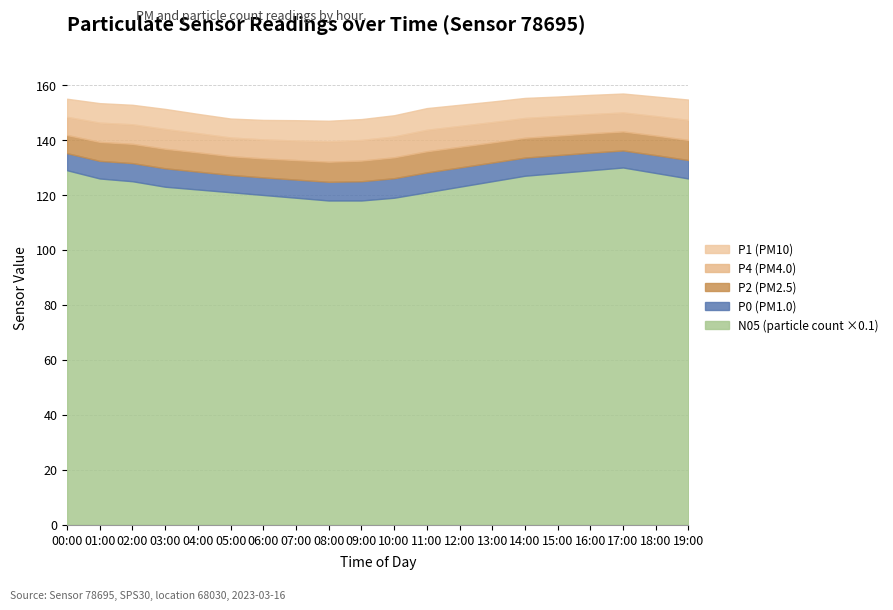

Is it true that N05 equals 121.0 at 05:00?

True